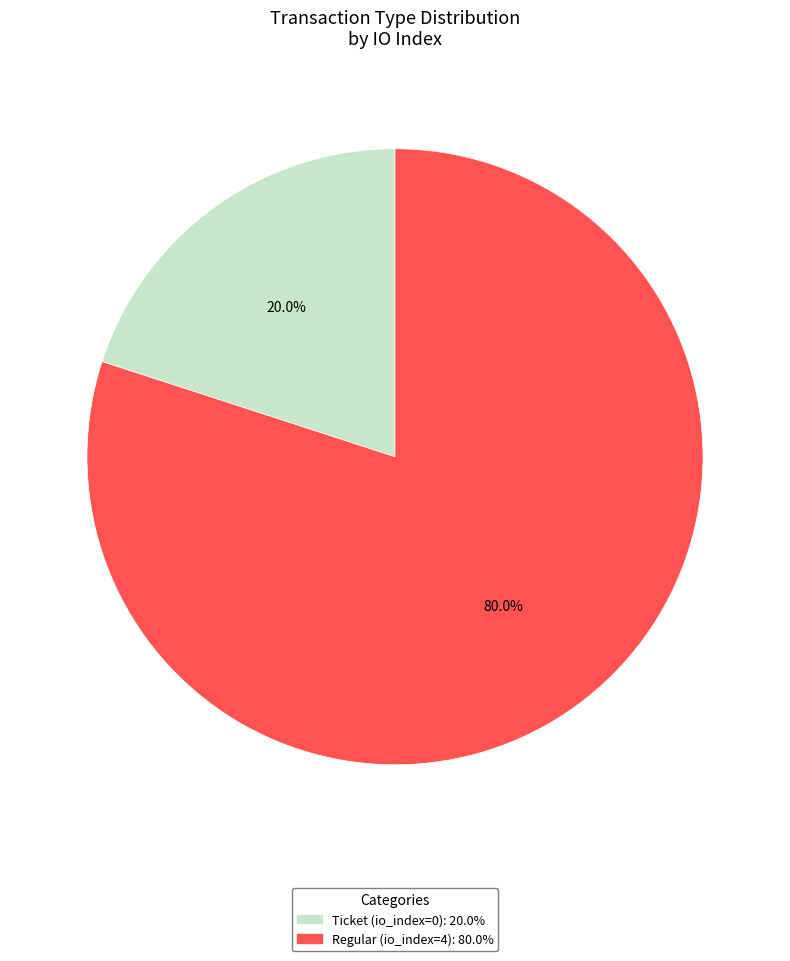

What percentage do Regular and Ticket together represent?

100.0%